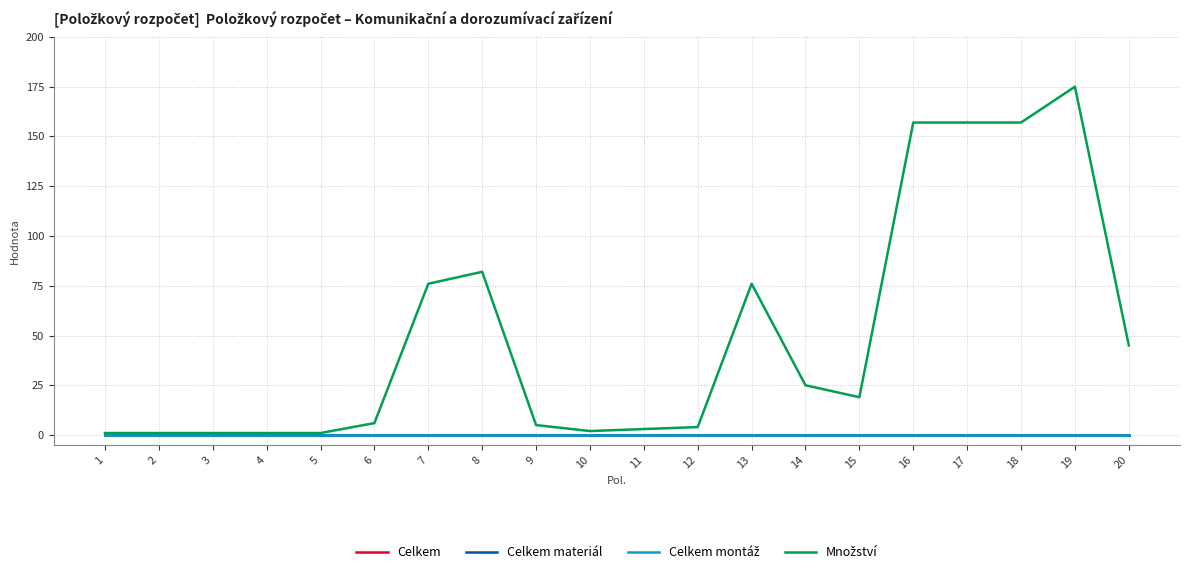

Does the chart have visible grid lines?

Yes